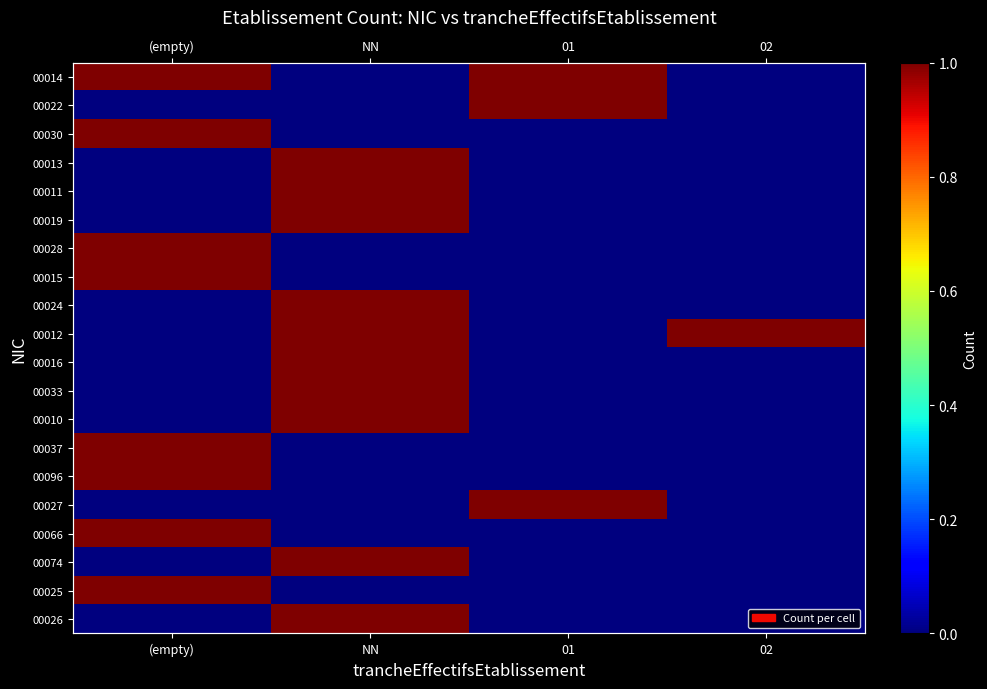

Between (empty) and 01, which is larger?

(empty)